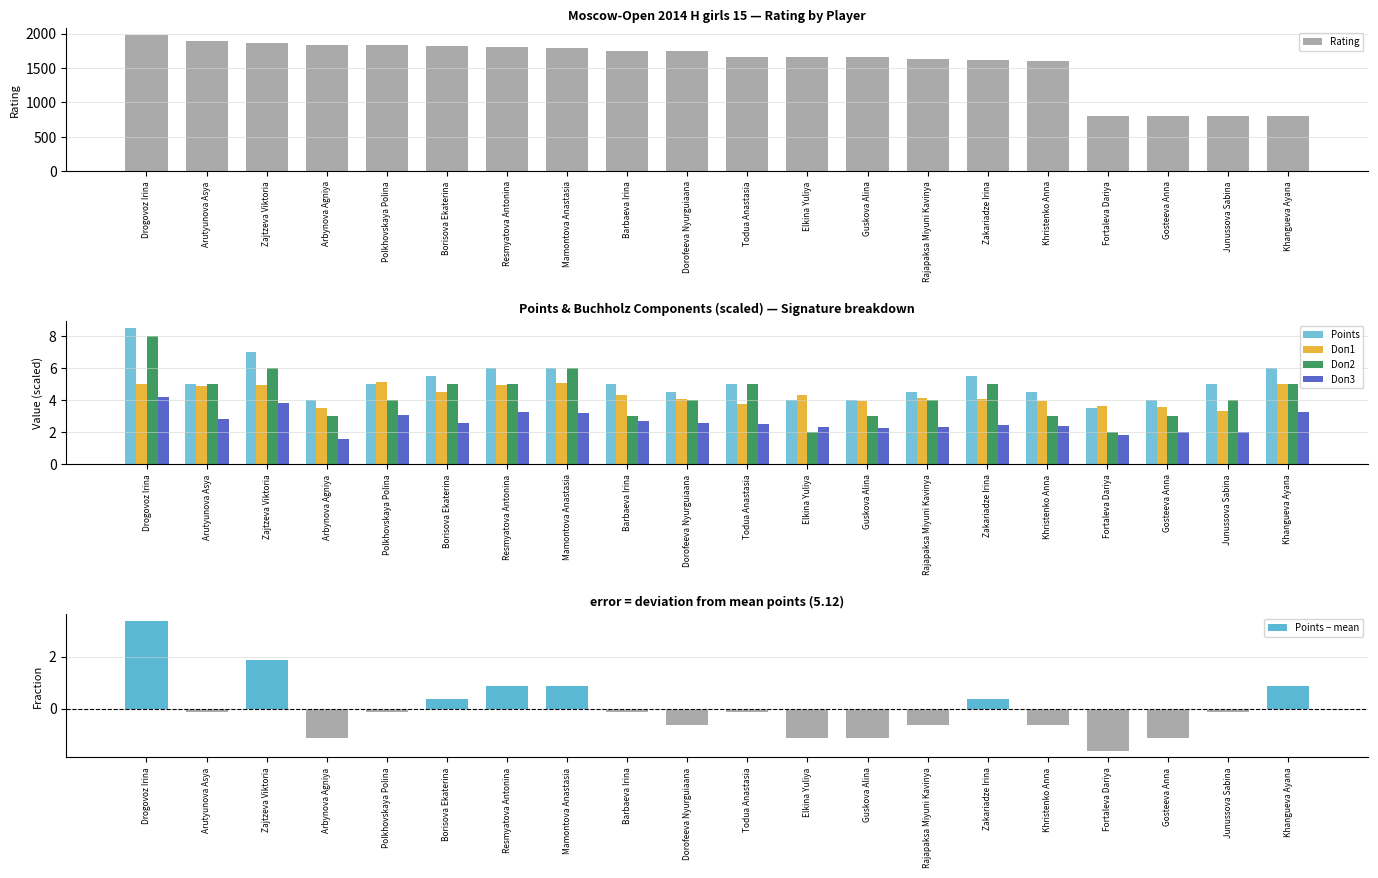

True or false: Points has a value of 1.0 at Todua Anastasia.

False